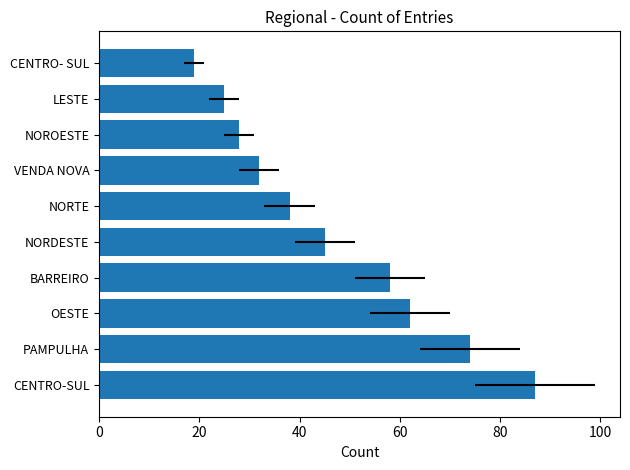

What value does the data have at BARREIRO, to the nearest 5?

60